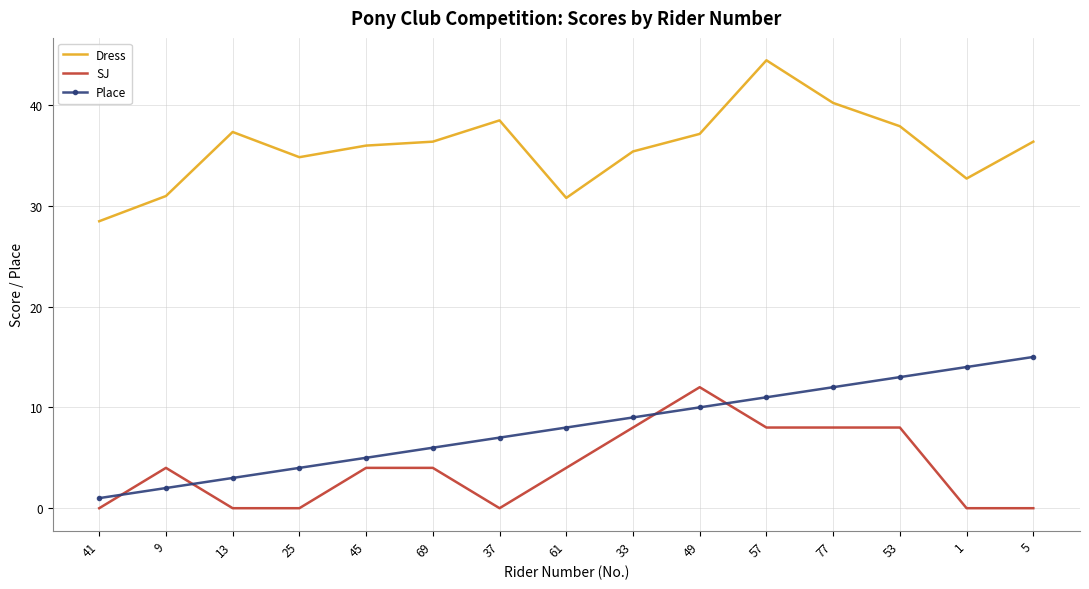

What position from the left is 45?

5